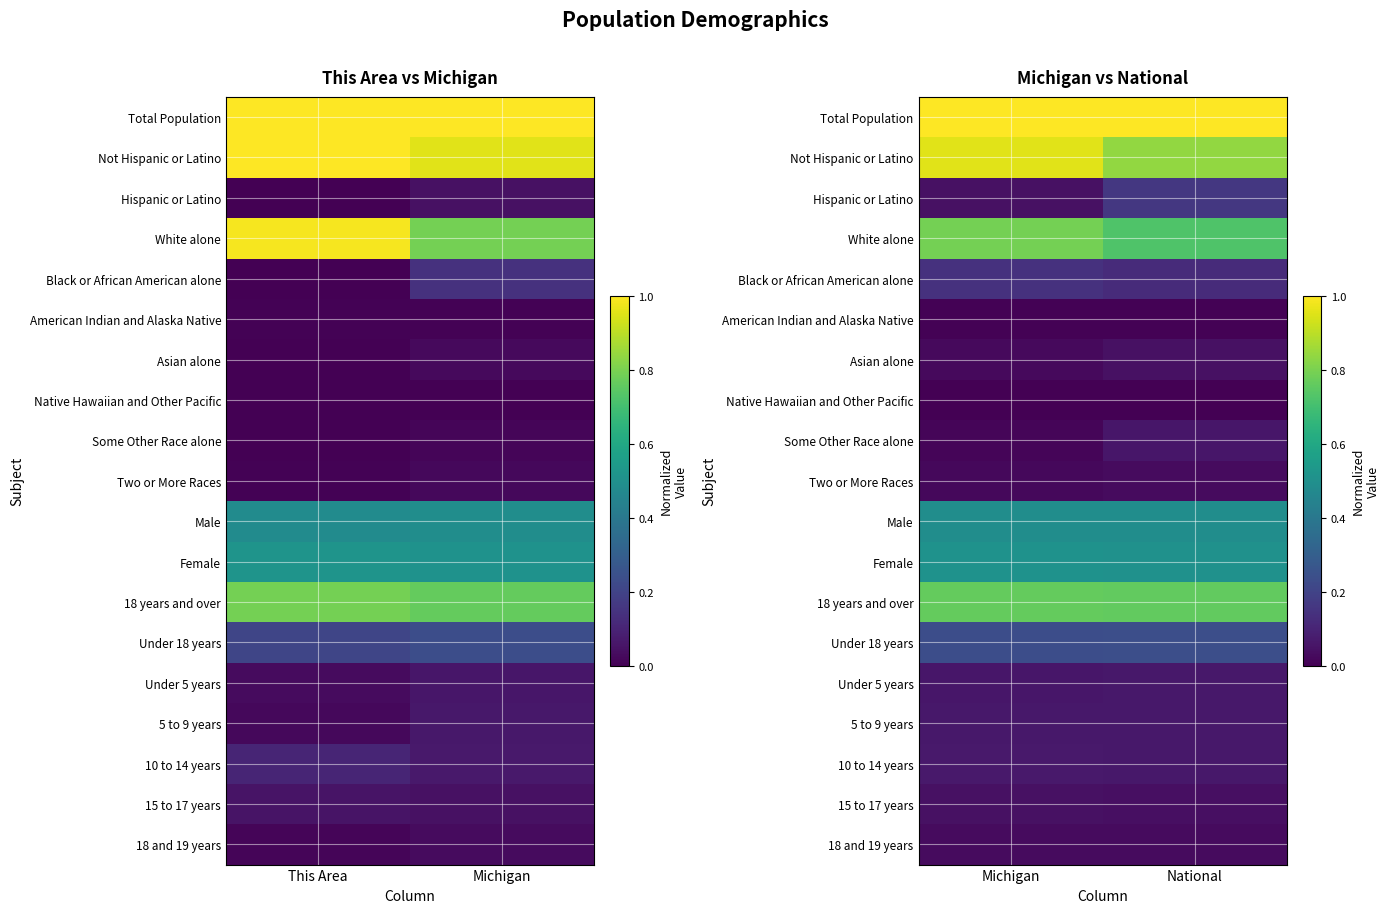

Where is Black or African American alone nearest to the value 0?

National